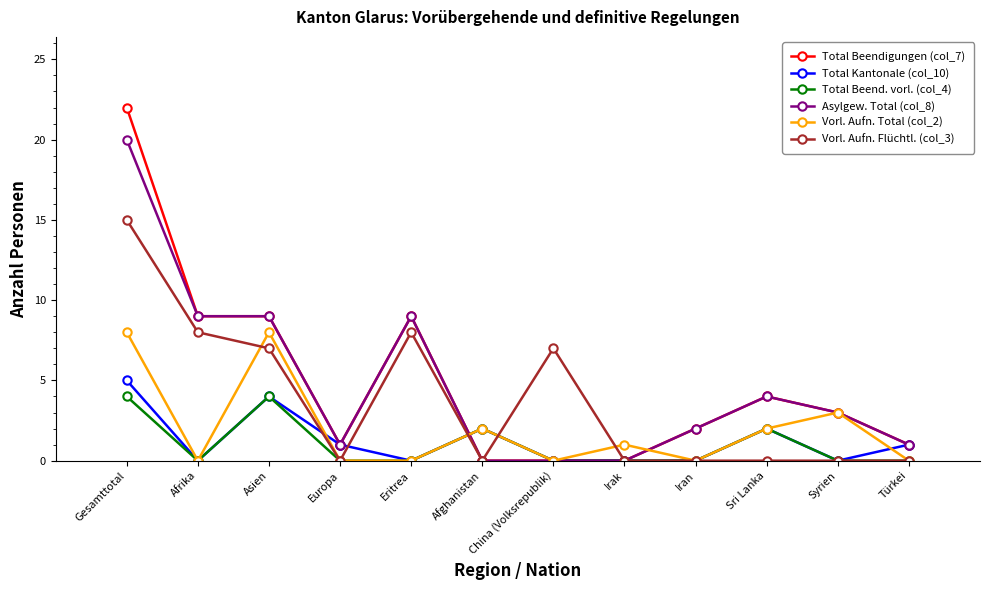

Reading left to right, what are all the values shown in this chart?

Total Beendigungen (col_7): Gesamttotal=22	Afrika=9	Asien=9	Europa=1	Eritrea=9	Afghanistan=0	China (Volksrepublik)=0	Irak=0	Iran=2	Sri Lanka=4	Syrien=3	Türkei=1
Total Kantonale (col_10): Gesamttotal=5	Afrika=0	Asien=4	Europa=1	Eritrea=0	Afghanistan=2	China (Volksrepublik)=0	Irak=0	Iran=0	Sri Lanka=2	Syrien=0	Türkei=1
Total Beend. vorl. (col_4): Gesamttotal=4	Afrika=0	Asien=4	Europa=0	Eritrea=0	Afghanistan=2	China (Volksrepublik)=0	Irak=0	Iran=0	Sri Lanka=2	Syrien=0	Türkei=0
Asylgew. Total (col_8): Gesamttotal=20	Afrika=9	Asien=9	Europa=1	Eritrea=9	Afghanistan=0	China (Volksrepublik)=0	Irak=0	Iran=2	Sri Lanka=4	Syrien=3	Türkei=1
Vorl. Aufn. Total (col_2): Gesamttotal=8	Afrika=0	Asien=8	Europa=0	Eritrea=0	Afghanistan=2	China (Volksrepublik)=0	Irak=1	Iran=0	Sri Lanka=2	Syrien=3	Türkei=0
Vorl. Aufn. Flüchtl. (col_3): Gesamttotal=15	Afrika=8	Asien=7	Europa=0	Eritrea=8	Afghanistan=0	China (Volksrepublik)=7	Irak=0	Iran=0	Sri Lanka=0	Syrien=0	Türkei=0